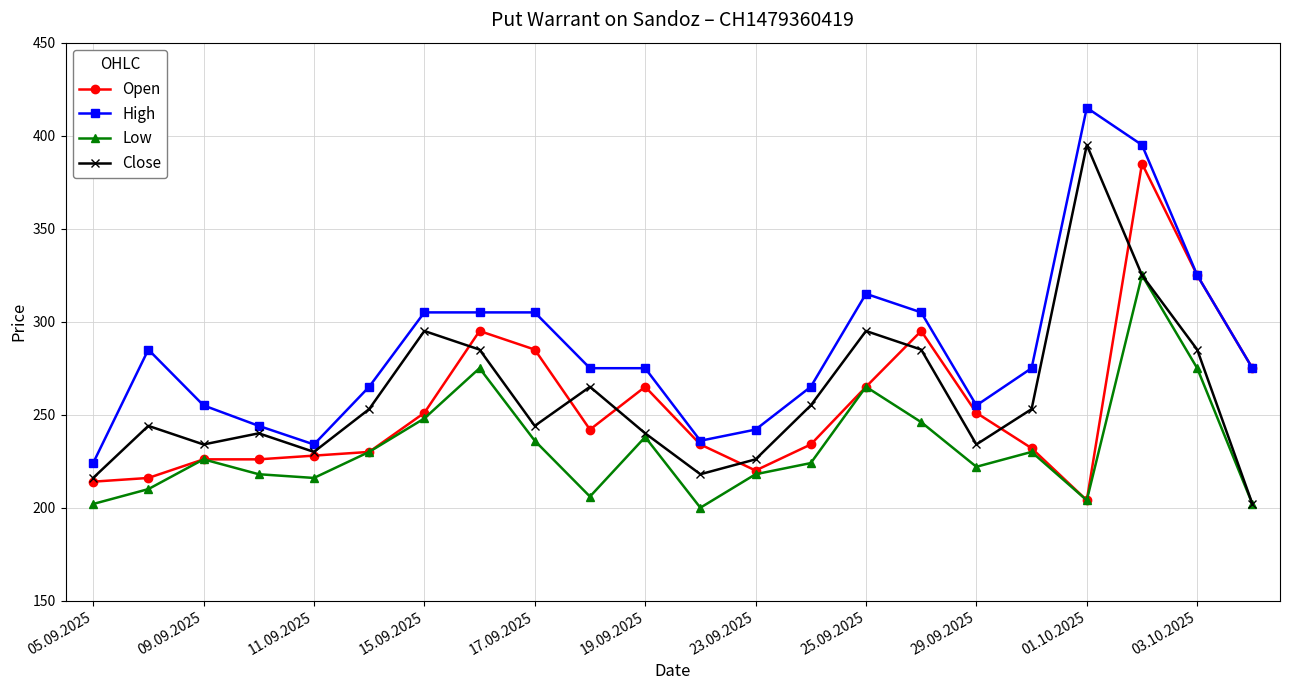

What is the minimum value for Close?

202